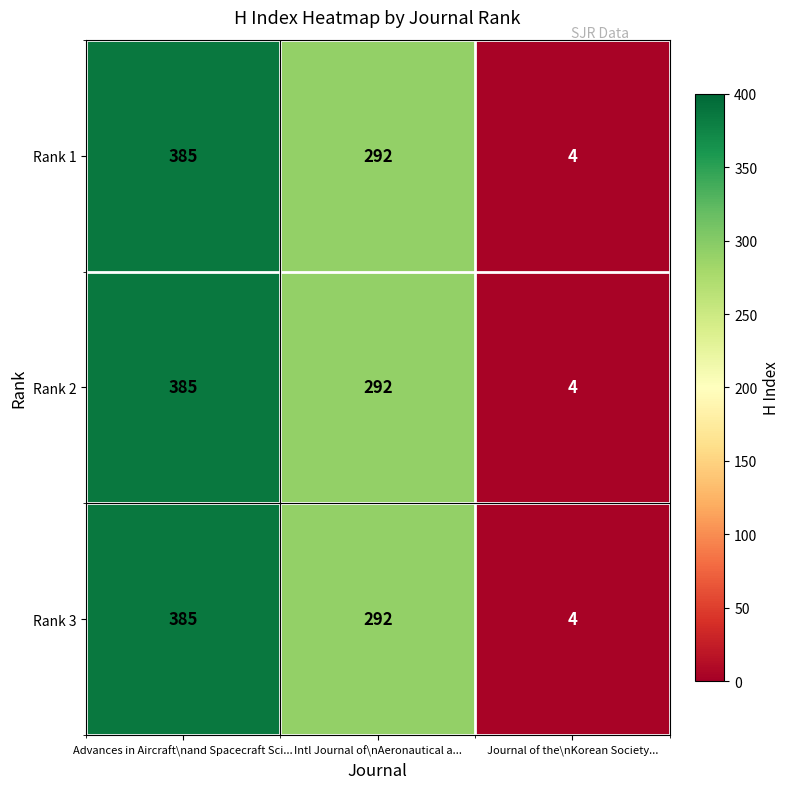

At which category is the sum across all series the highest?

Advances in Aircraft\nand Spacecraft Sci...